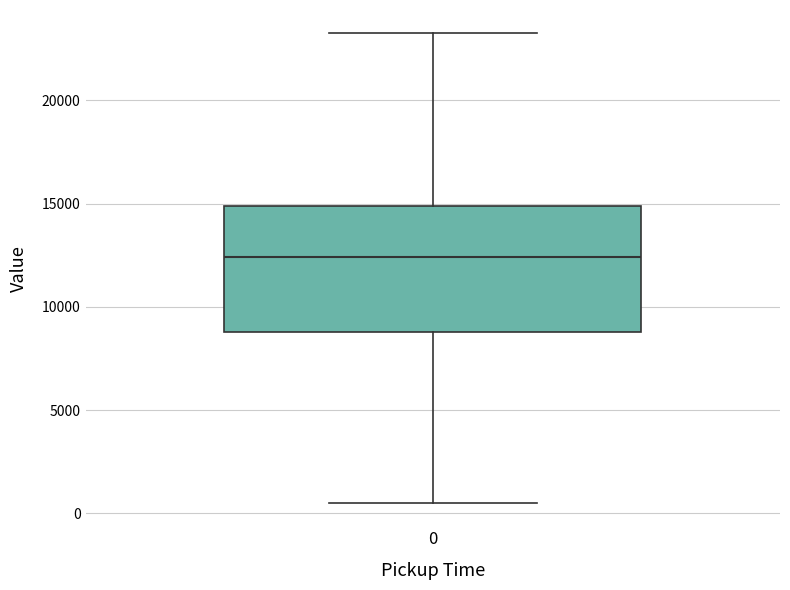

Transcribe this box plot: give where the median line is, the range the box spans, and where the two whiskers end, as read against the y-axis. The values are not printed on the chart, so give them approximately, as read against the axis.

median 12500, box 9000 to 15000, whiskers 500 to 23000